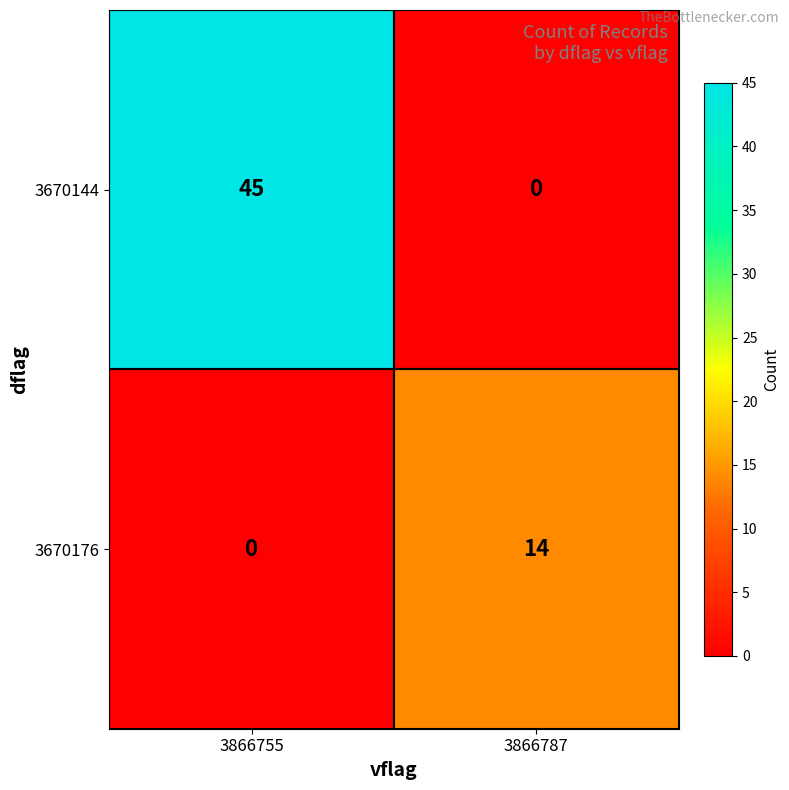

What is the sum of the 3670176 values at 3866787 and 3866755?

14